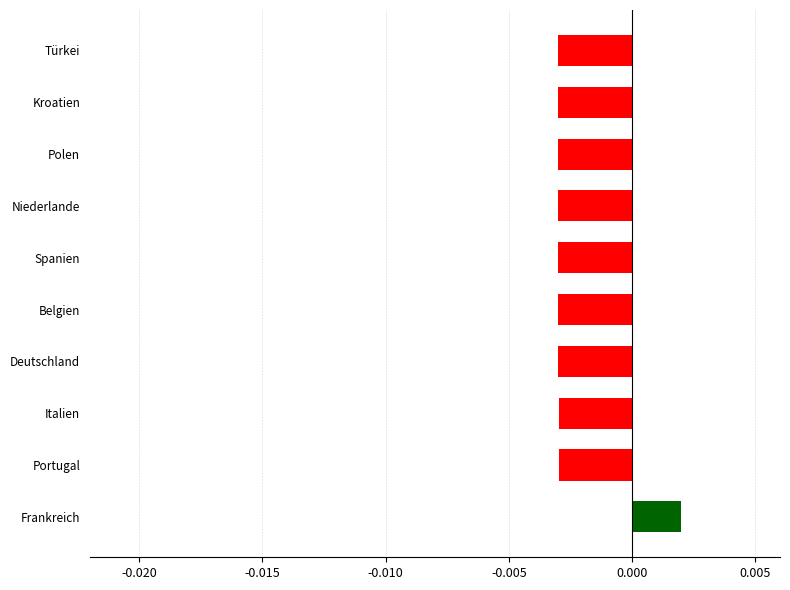

At which label is the value closest to 0?

Frankreich